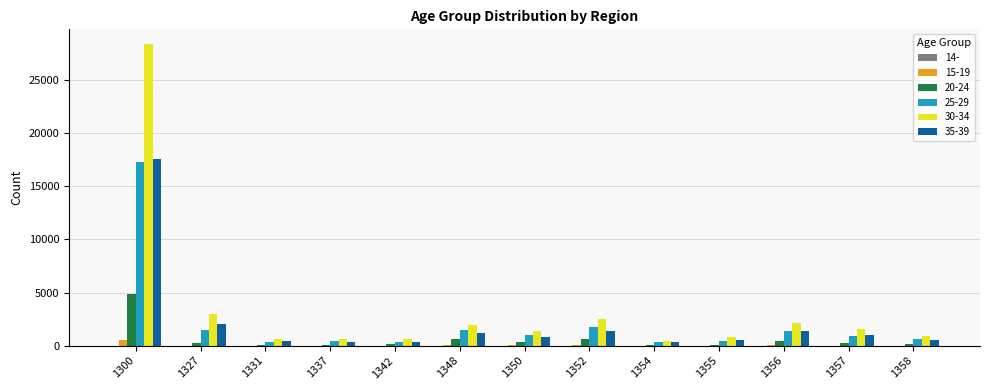

At which category does the chart reach its peak across all series?

1300